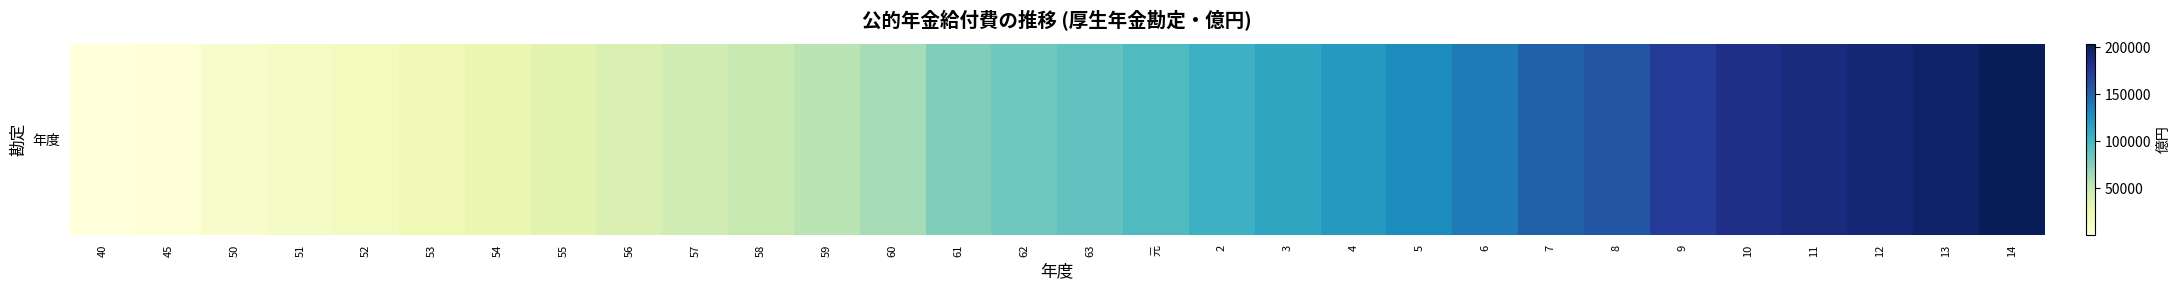

Rank the categories by value from highest to lowest.

14, 13, 12, 11, 10, 9, 8, 7, 6, 5, 4, 3, 2, 元, 63, 62, 61, 60, 59, 58, 57, 56, 55, 54, 53, 52, 51, 50, 45, 40